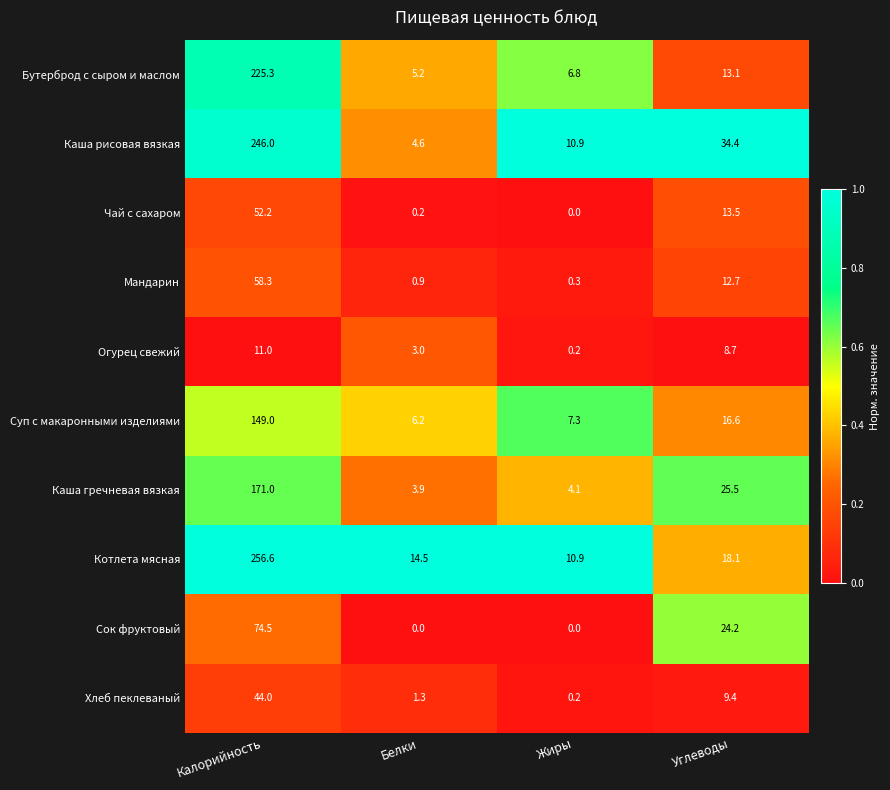

How many values in the Сок фруктовый series are below 24?

2